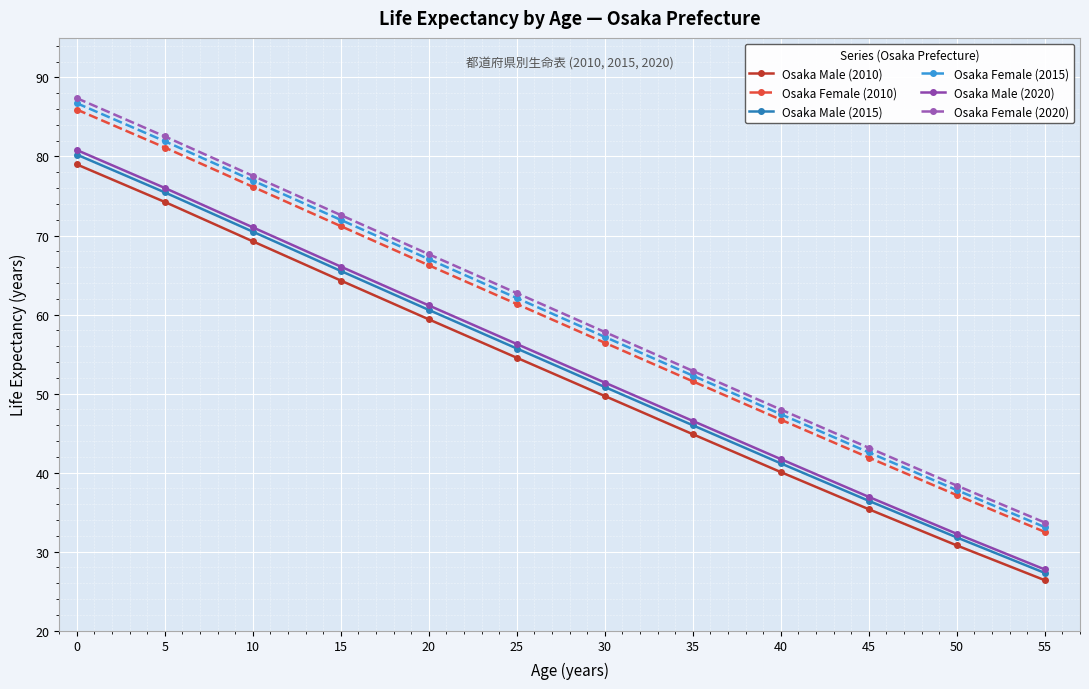

True or false: Osaka Male (2010) has more than 0 interior local peaks.

False